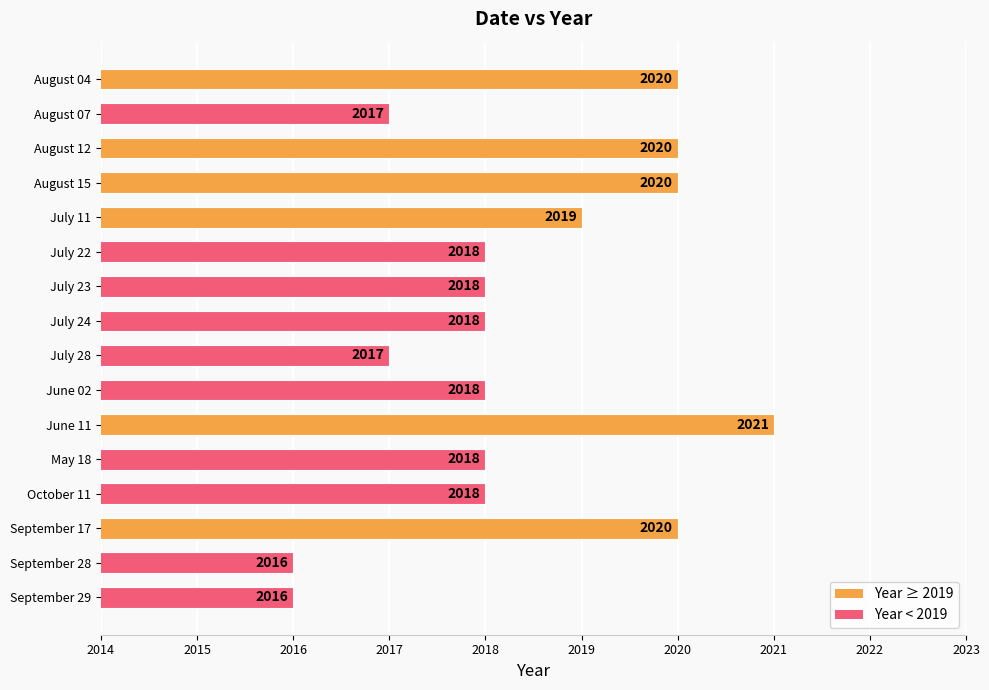

What is the change in value from August 07 to August 12?

+3